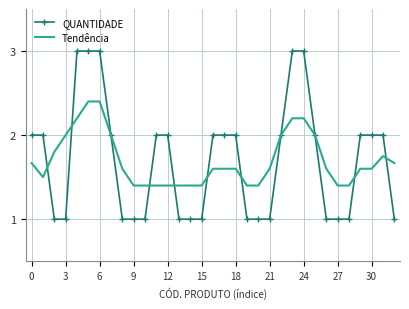

What is the minimum value for Tendência?

1.4